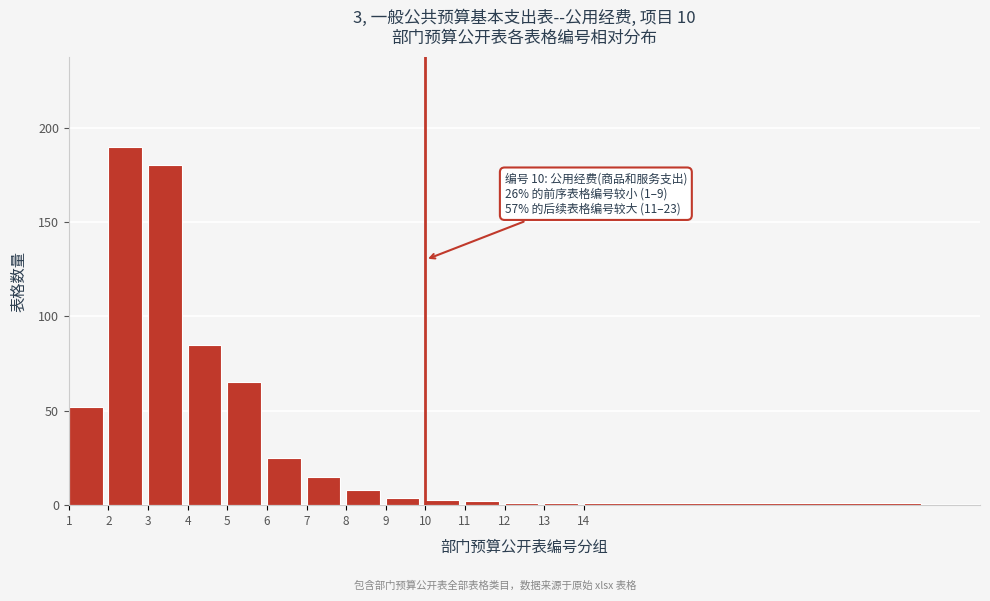

Reading right to left, list all the values displayed in this chart.

14=1	13=1	12=1	11=2	10=3	9=4	8=8	7=15	6=25	5=65	4=85	3=180	2=190	1=52